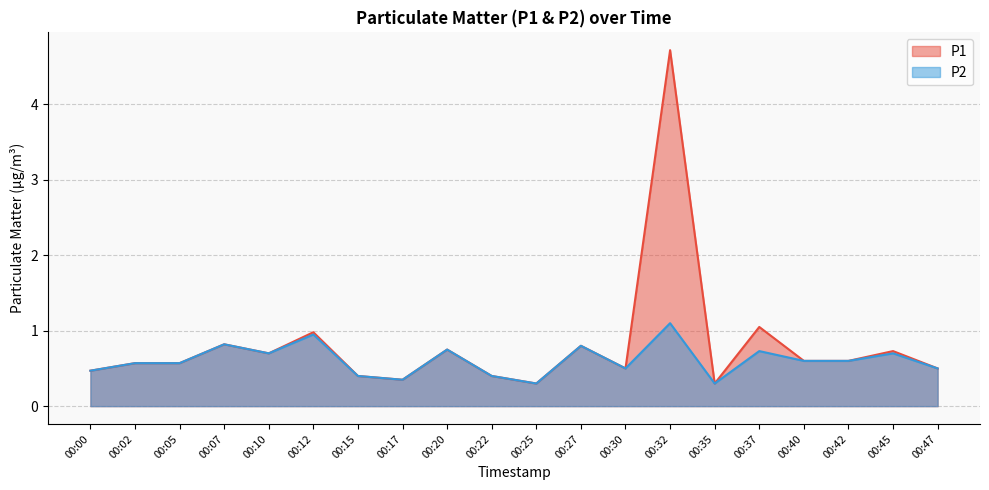

What value does the P2 series have at 00:42?

0.6